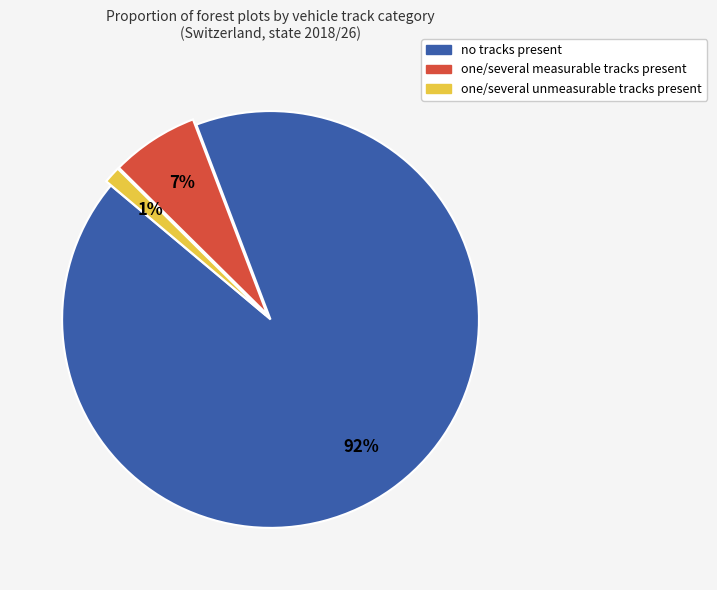

Rank the categories by value from lowest to highest.

one/several unmeasurable tracks present, one/several measurable tracks present, no tracks present